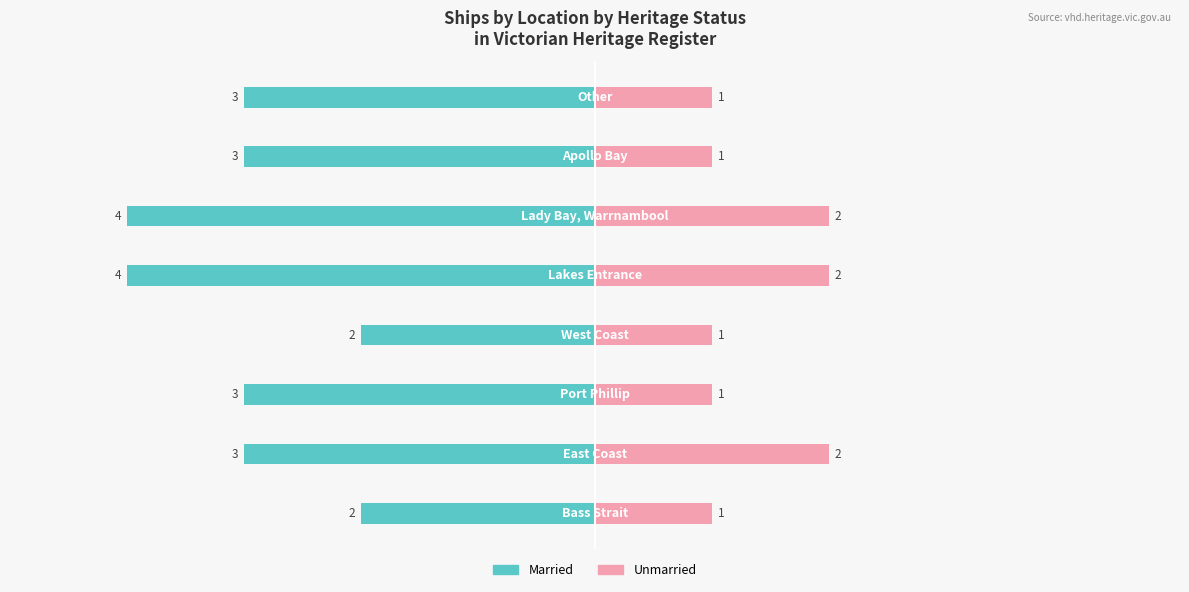

Reading left to right, what are all the values shown in this chart?

Married: 0=-2	1=-3	2=-3	3=-2	4=-4	5=-4	6=-3	7=-3
Unmarried: 0=1	1=2	2=1	3=1	4=2	5=2	6=1	7=1